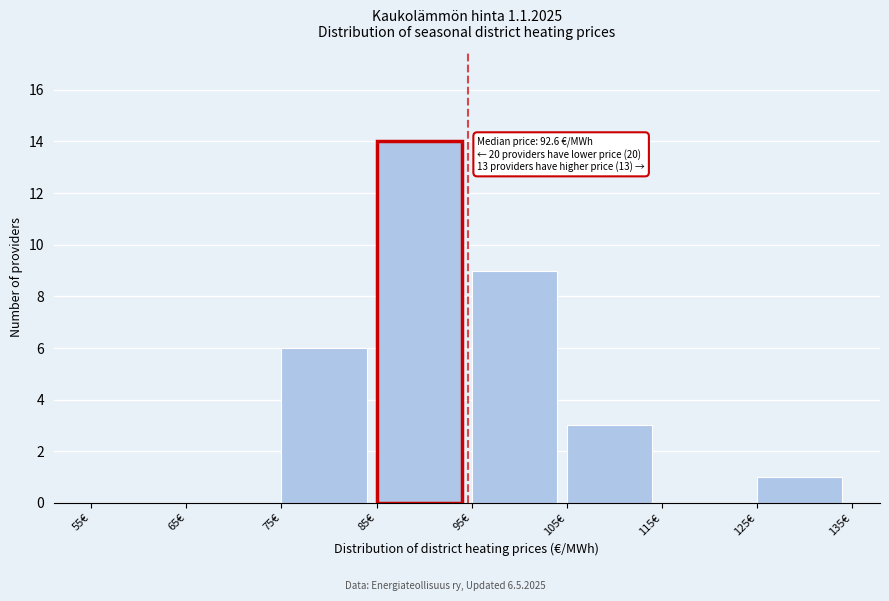

Which range on the x-axis has the tallest bar?

85 to 95